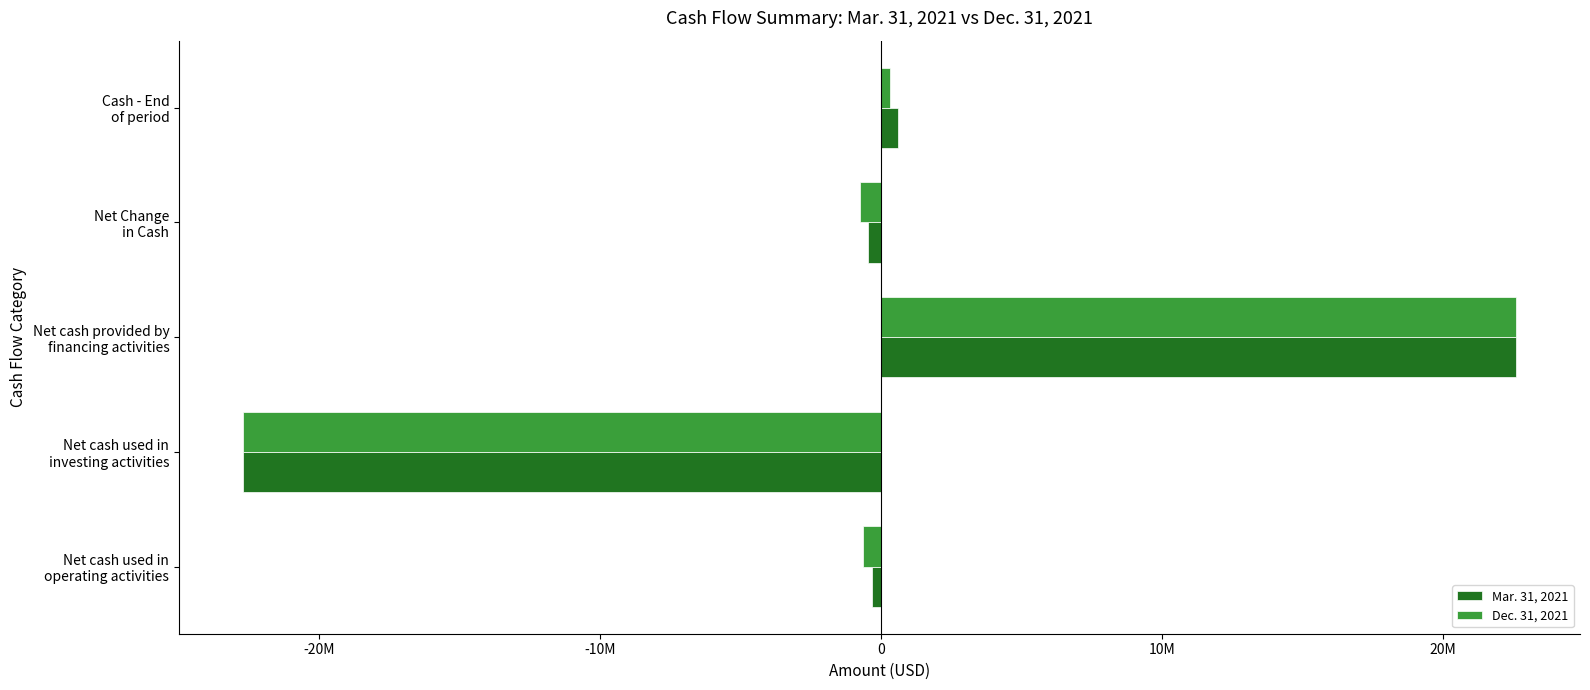

What is the average value of the Mar. 31, 2021 series?

-64457